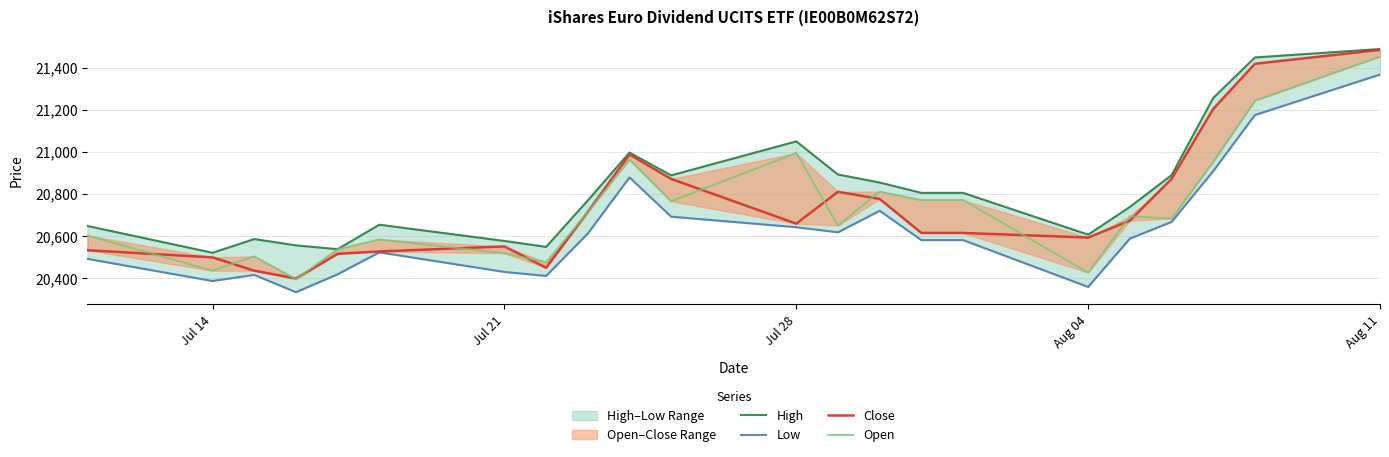

Which series has the largest range (max minus min)?

Close